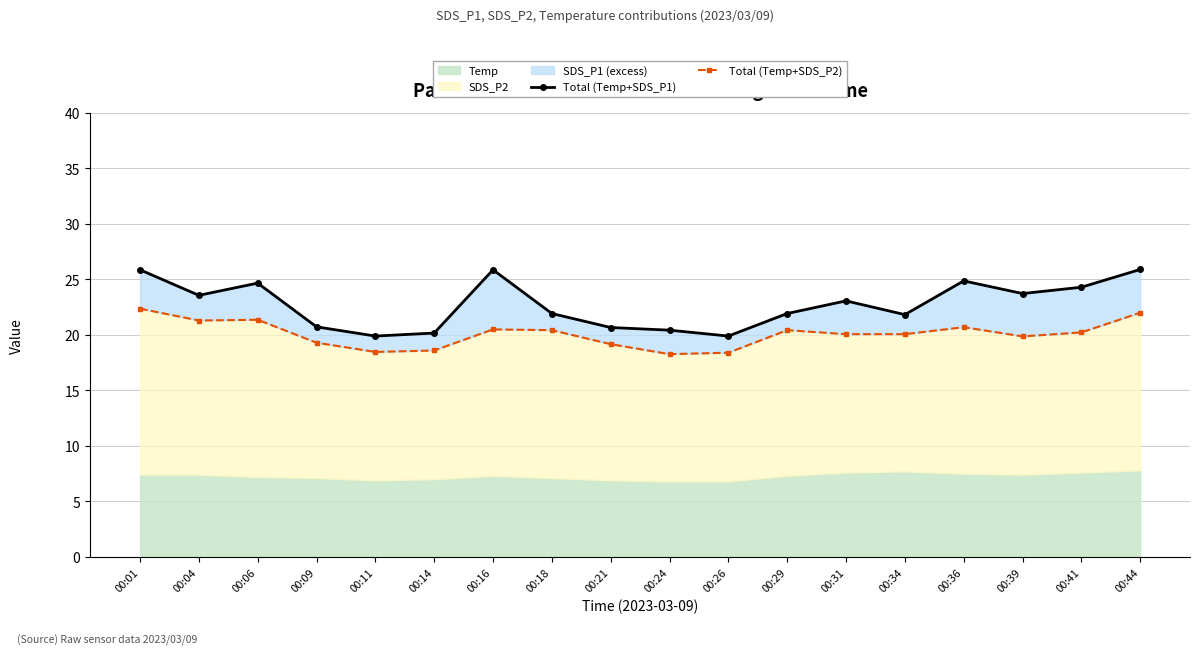

True or false: Total (Temp+SDS_P1) and Total (Temp+SDS_P2) cross at least once.

False